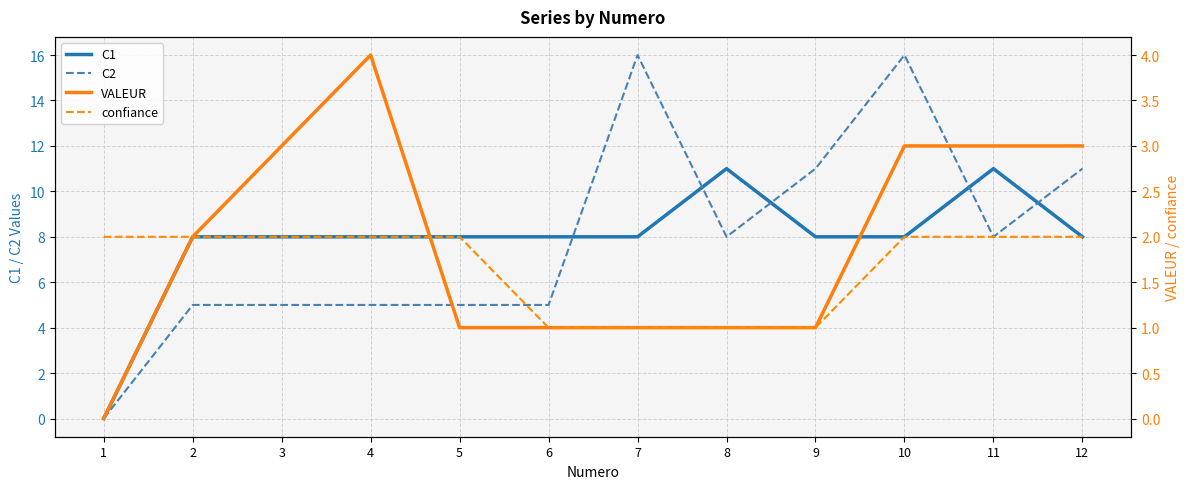

Rank the series by their maximum value, from highest to lowest.

C2, C1, VALEUR, confiance